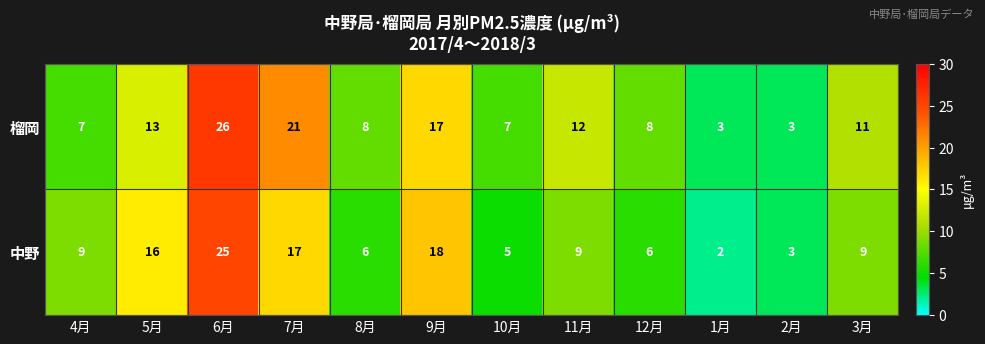

Reading left to right, what are all the values shown in this chart?

榴岡: 7	13	26	21	8	17	7	12	8	3	3	11
中野: 9	16	25	17	6	18	5	9	6	2	3	9